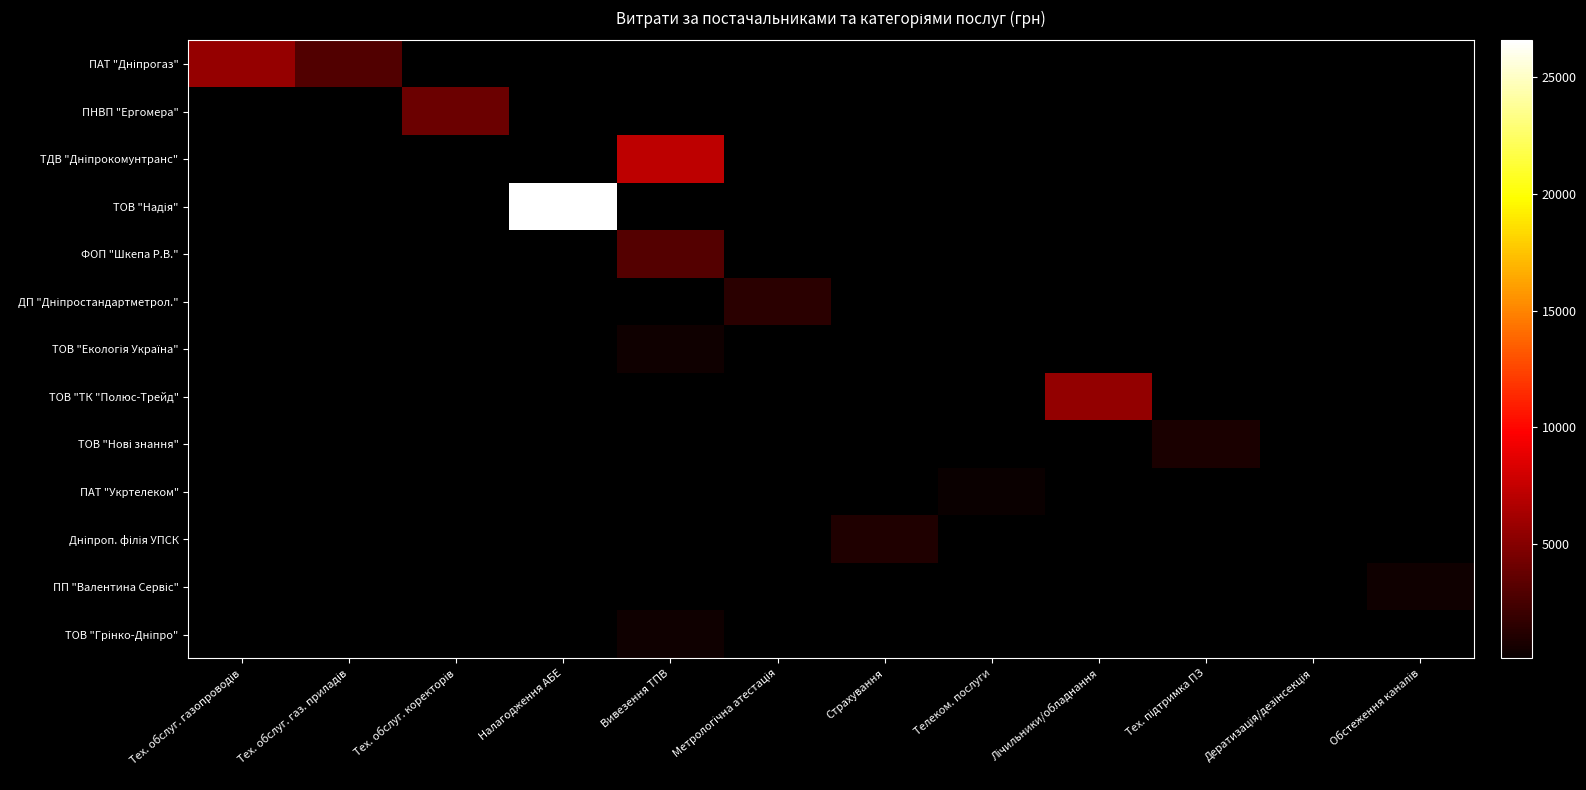

How many data points does each series have?

12